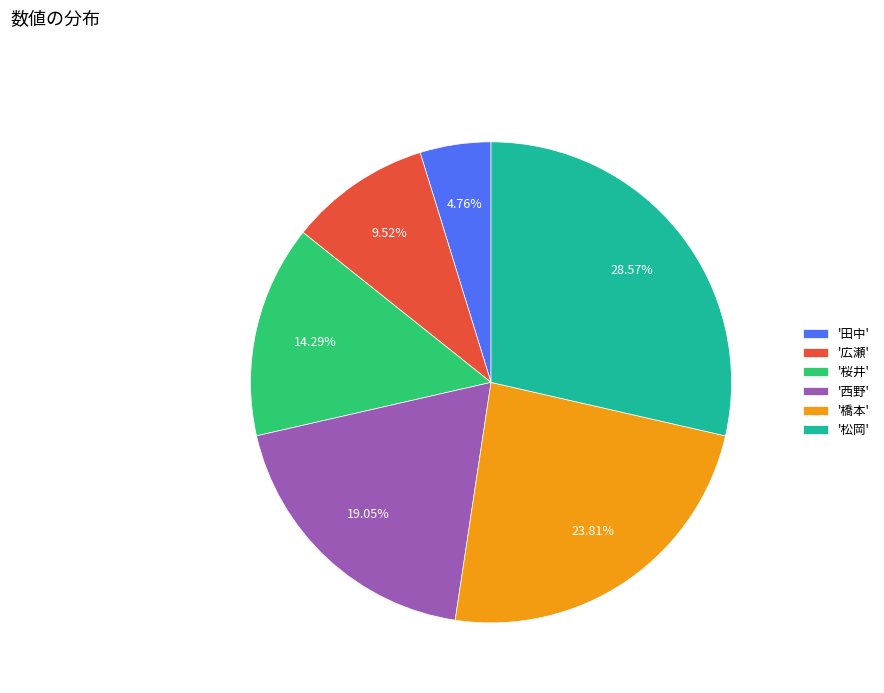

How many slices are in this pie chart?

6